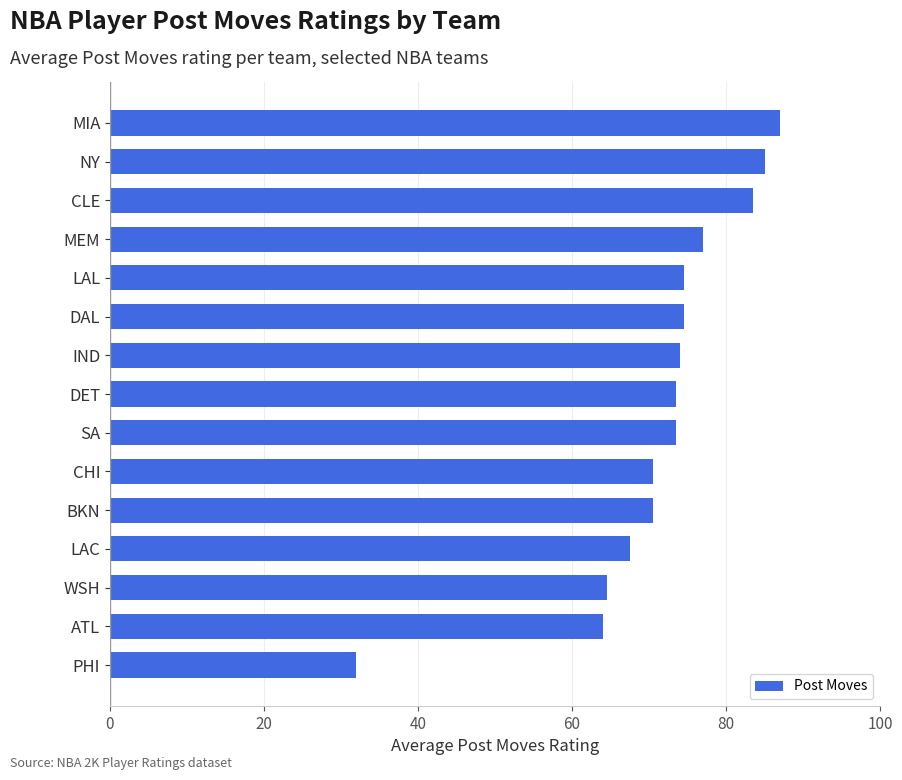

How many series are shown in this chart?

1